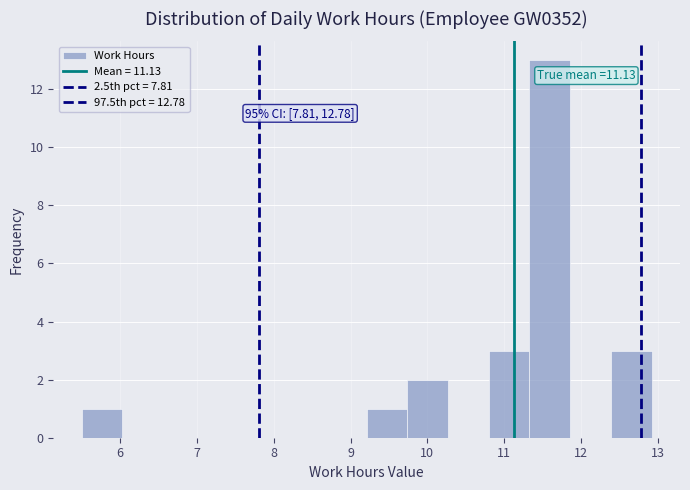

Over which range of the x-axis is the bar tallest?

11.33 to 11.86